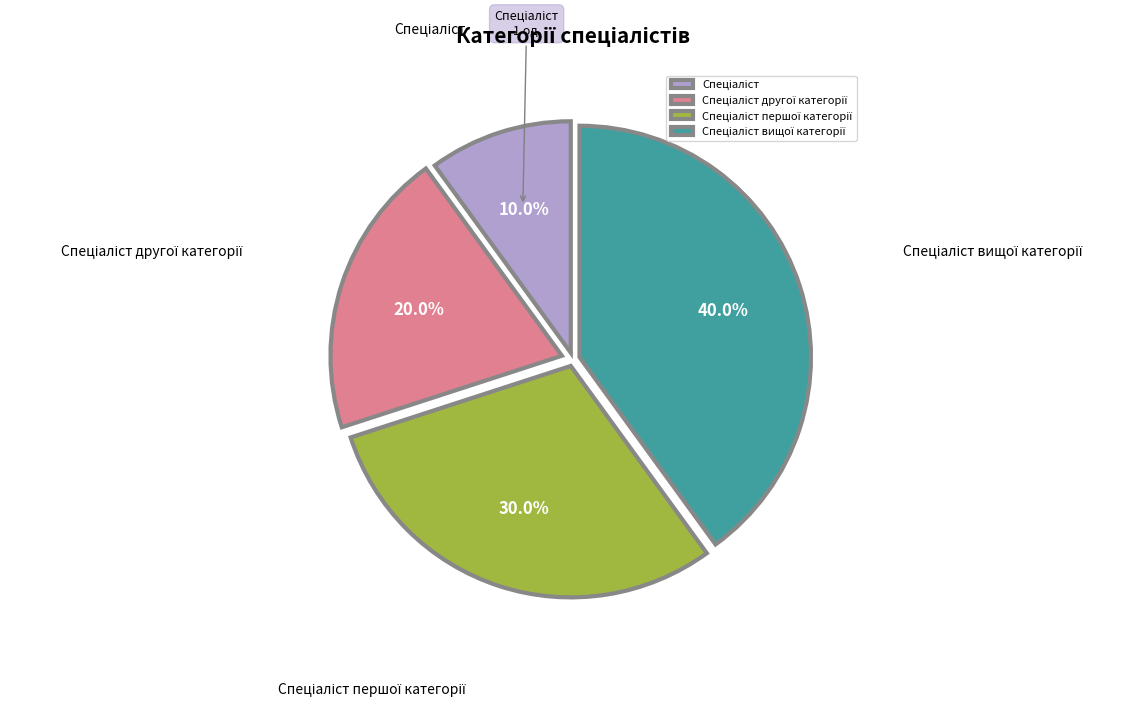

Is there any slice that represents more than half of the pie?

No